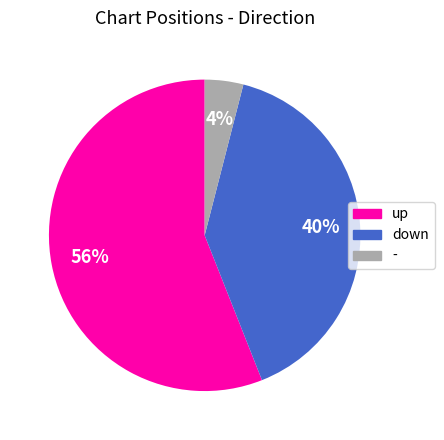

What is the smallest slice in the pie chart?

-